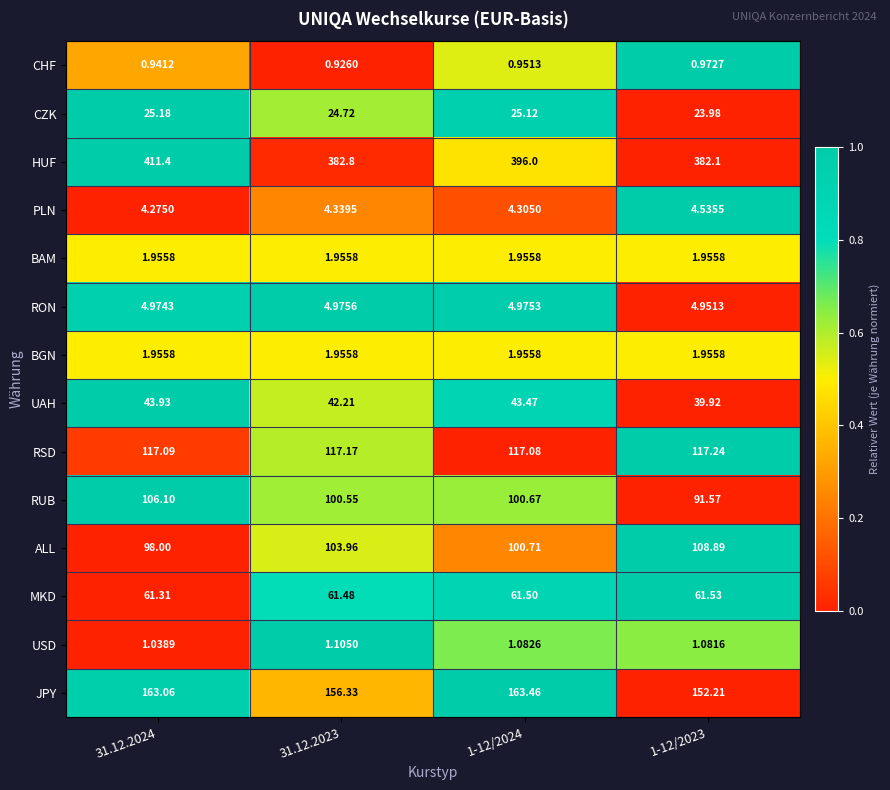

Is the value of HUF at 31.12.2024 greater than the value of PLN at 31.12.2023?

Yes